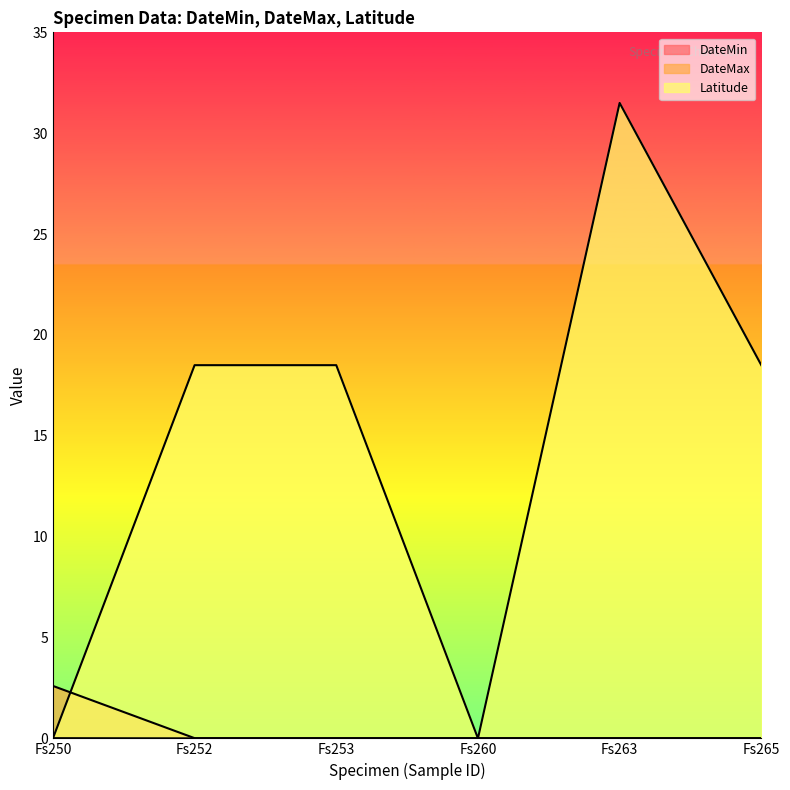

What is the difference between the Latitude values at Fs253 and Fs260?

18.5